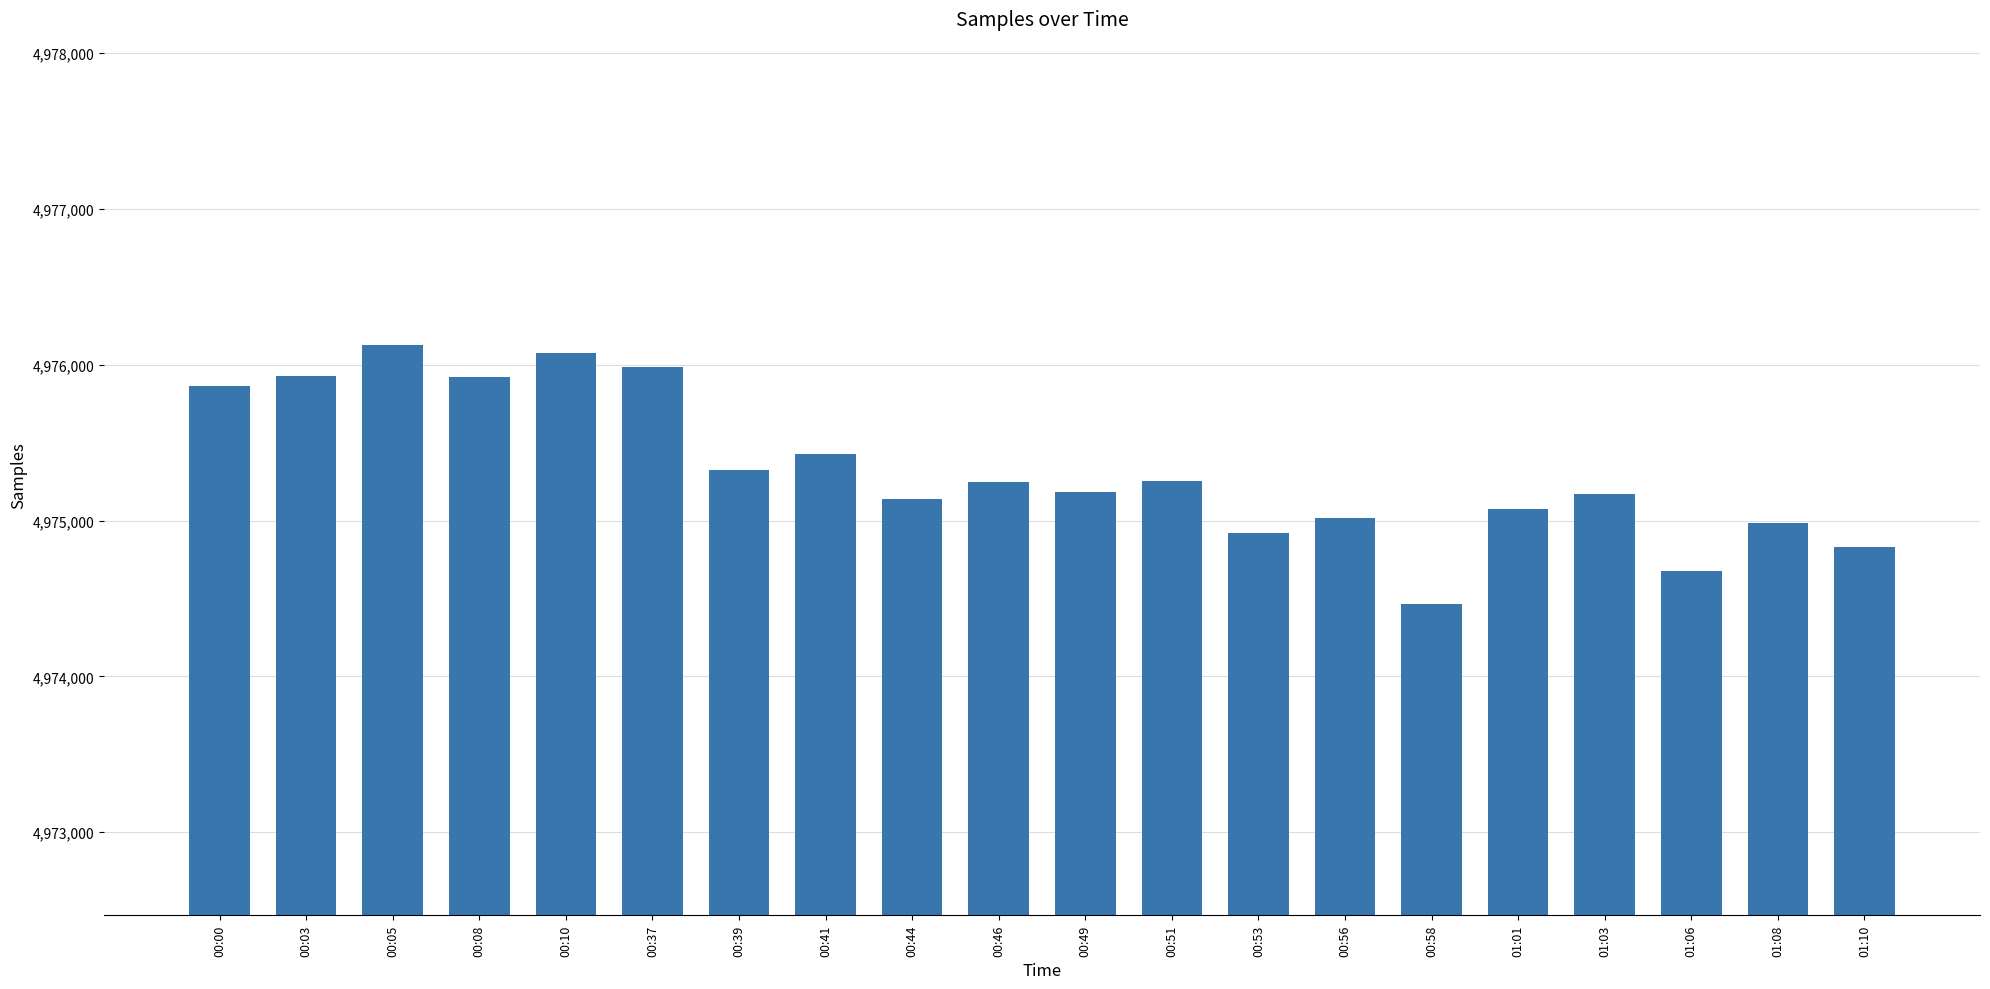

Count the number of categories in the chart.

20